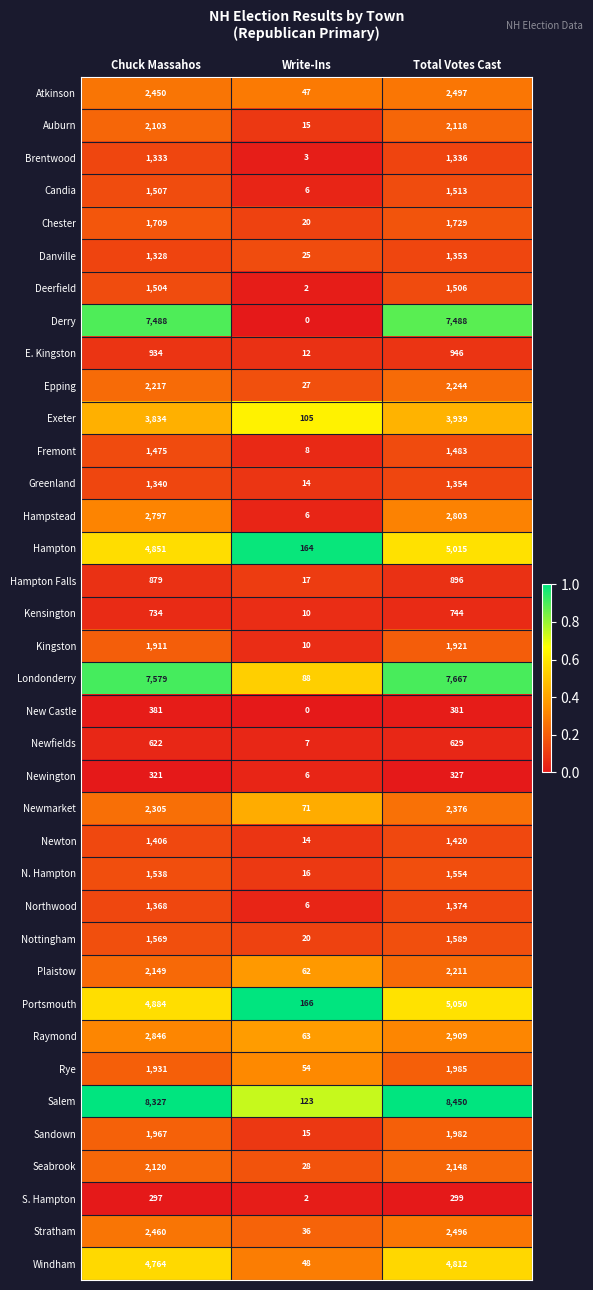

Rank the series by their maximum value, from highest to lowest.

Salem, Londonderry, Derry, Portsmouth, Hampton, Windham, Exeter, Raymond, Hampstead, Atkinson, Stratham, Newmarket, Epping, Plaistow, Seabrook, Auburn, Rye, Sandown, Kingston, Chester, Nottingham, N. Hampton, Candia, Deerfield, Fremont, Newton, Northwood, Greenland, Danville, Brentwood, E. Kingston, Hampton Falls, Kensington, Newfields, New Castle, Newington, S. Hampton